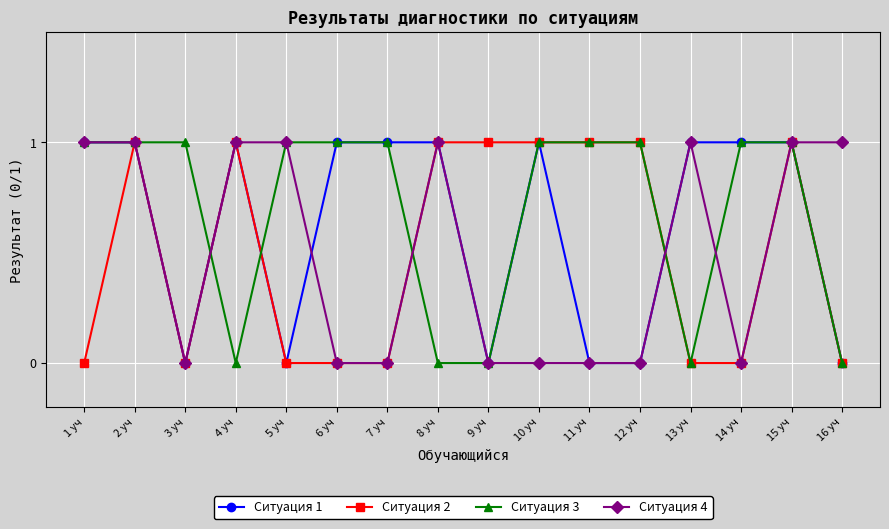

Is it true that Ситуация 1 equals 0 at 9 уч?

True